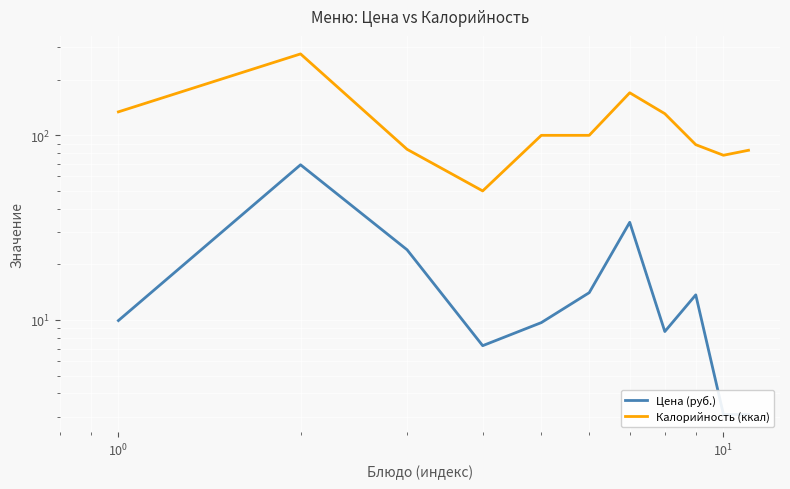

True or false: Цена (руб.) and Калорийность (ккал) cross at least once.

False